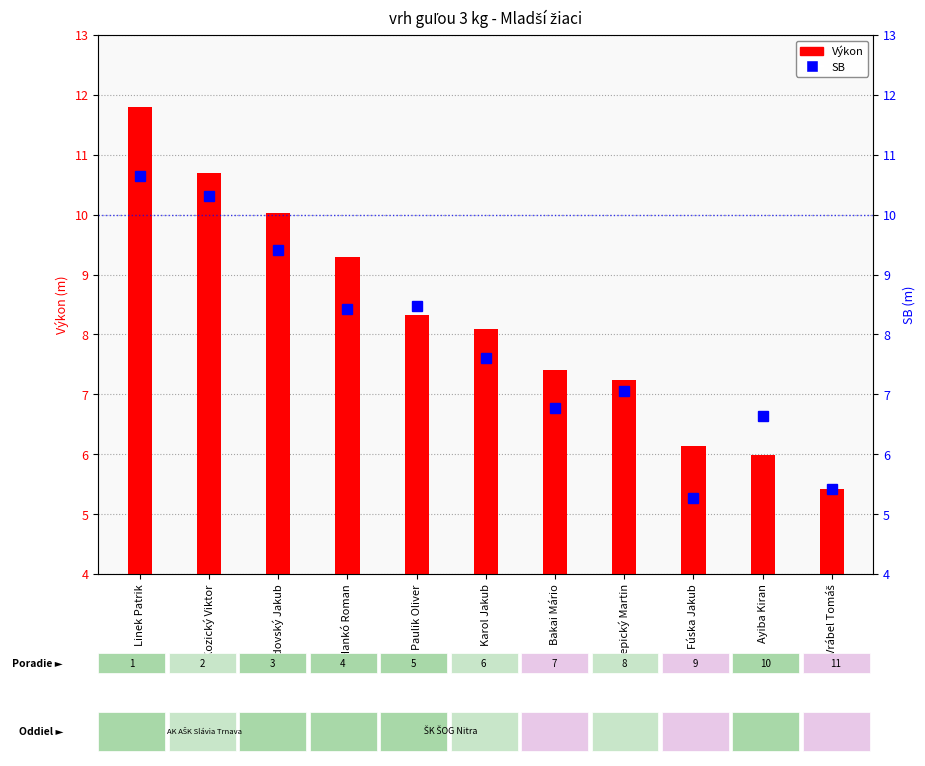

At which category is the sum across all series the highest?

Linek Patrik